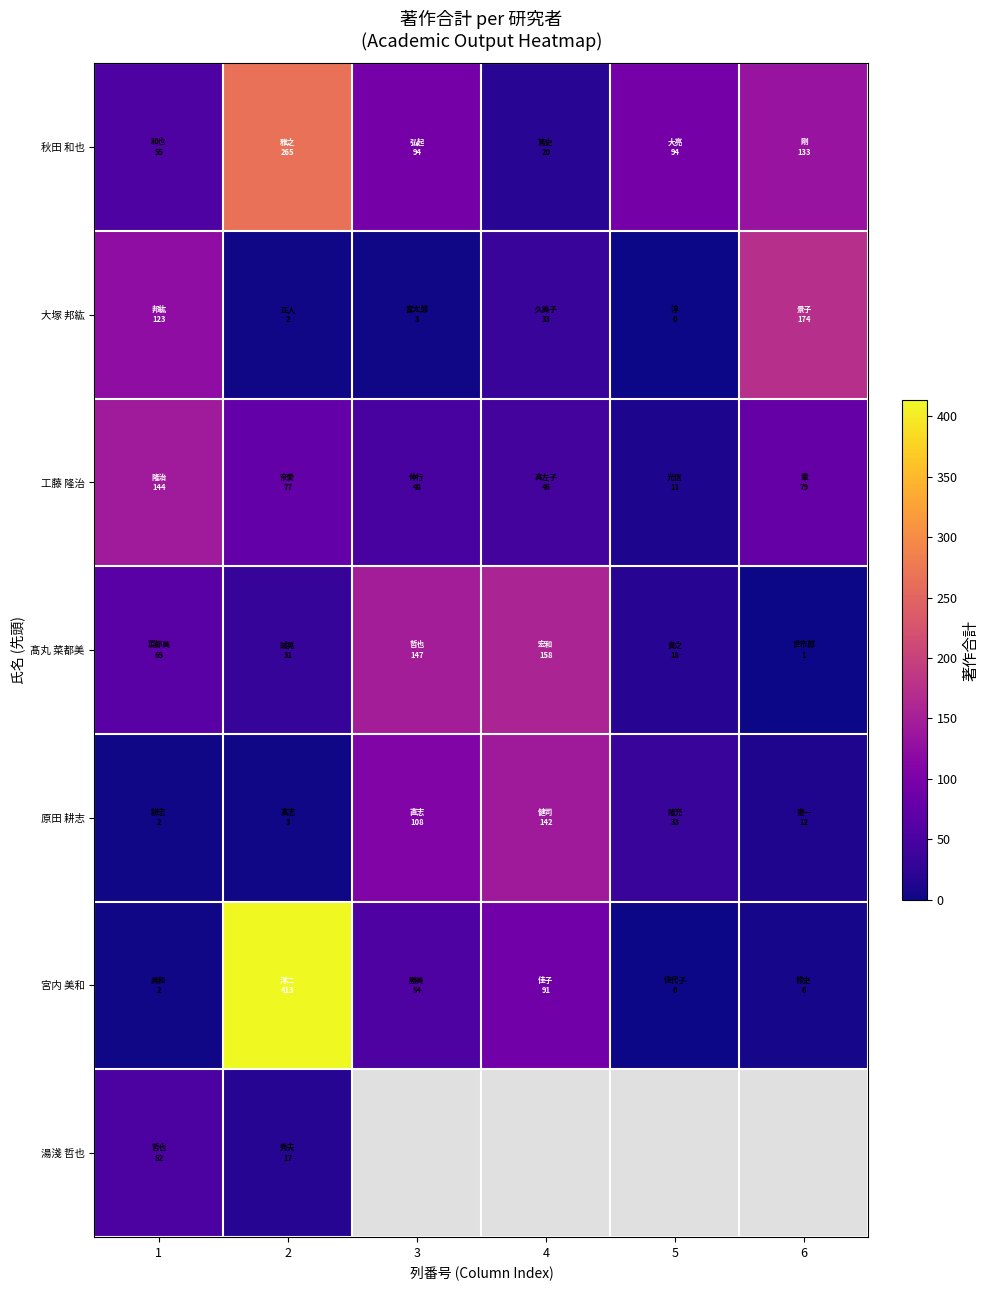

Rank the series by their maximum value, from highest to lowest.

宮内 美和, 秋田 和也, 大塚 邦紘, 髙丸 菜都美, 工藤 隆治, 原田 耕志, 湯淺 哲也